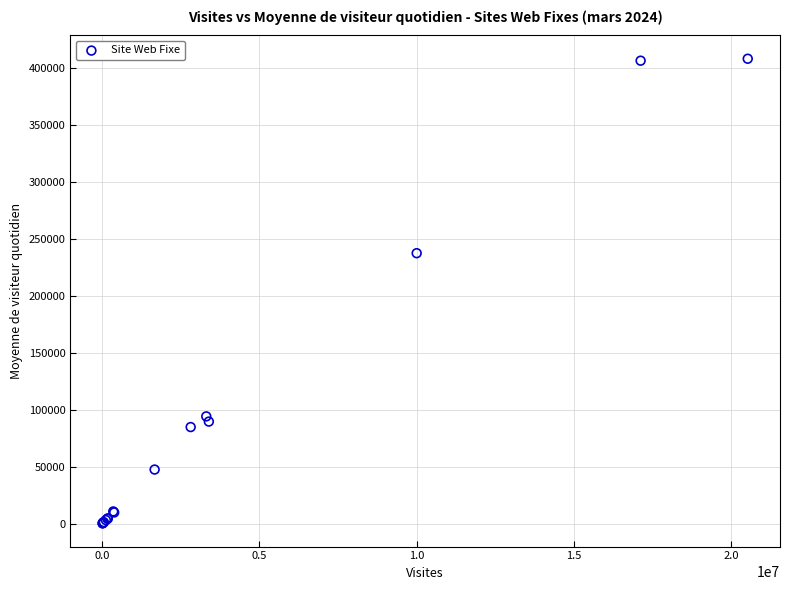

What Y value in the scatter plot is closest to 204330?

237578